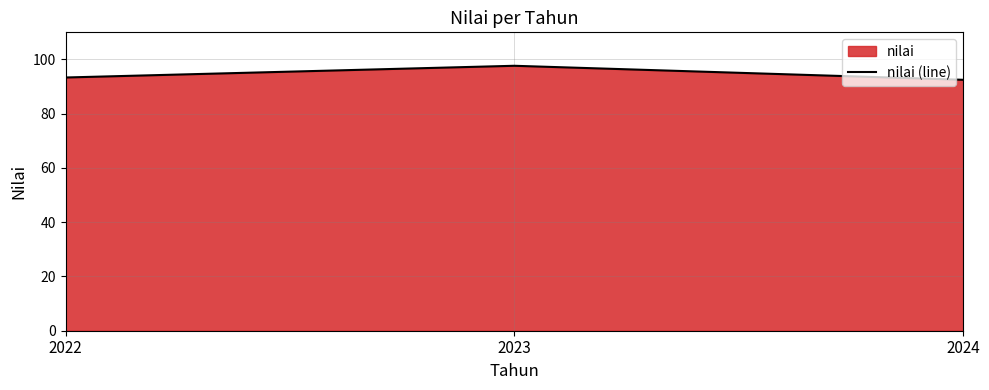

What is the value of the 3rd point from the left?

92.5